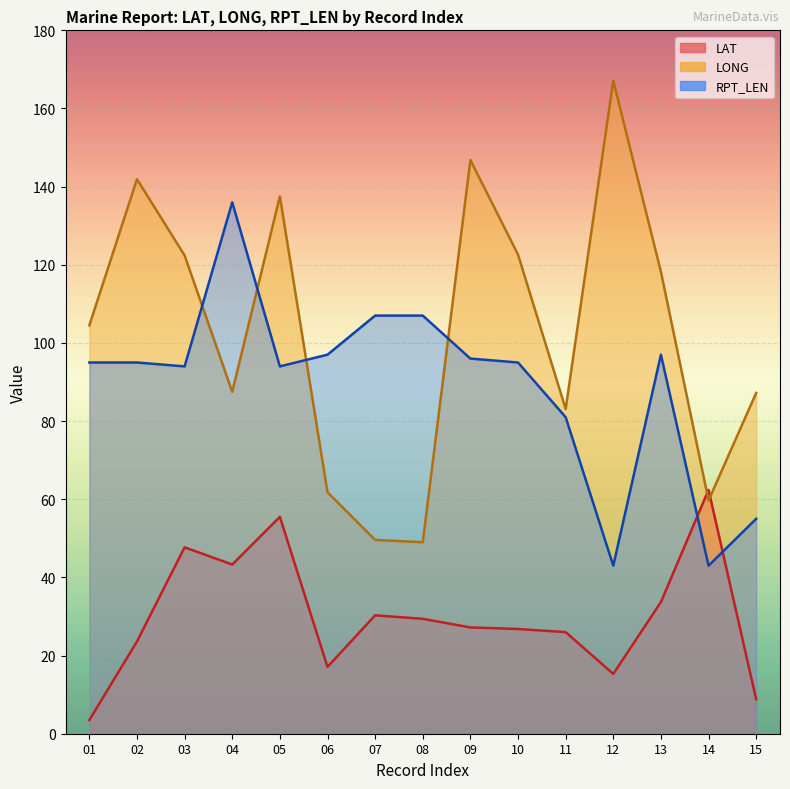

Which series ends up on top after the final intersection of LAT and RPT_LEN?

RPT_LEN